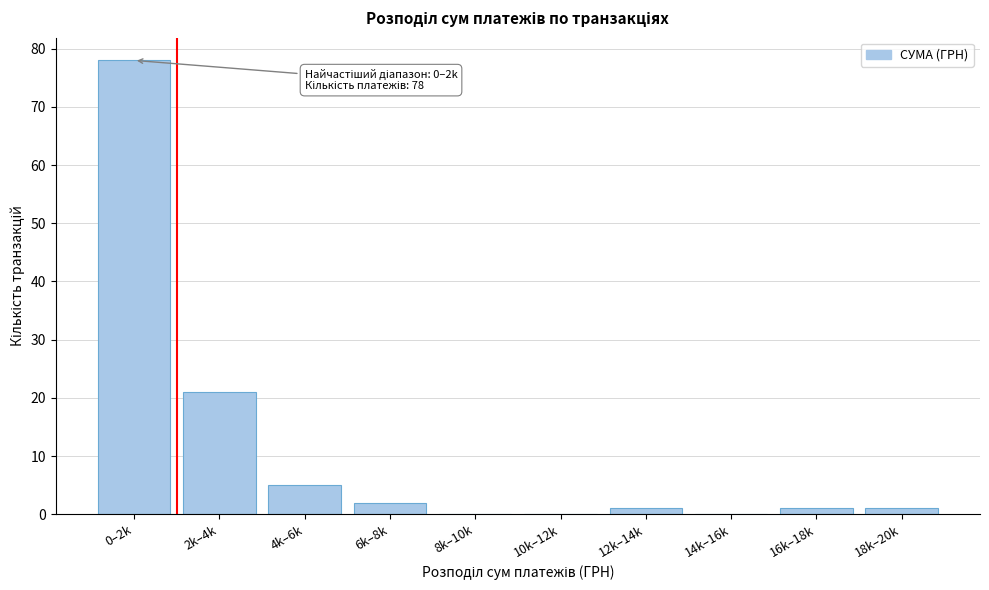

Reading left to right, transcribe all the data shown in this chart.

0–2k=78	2k–4k=21	4k–6k=5	6k–8k=2	8k–10k=0	10k–12k=0	12k–14k=1	14k–16k=0	16k–18k=1	18k–20k=1